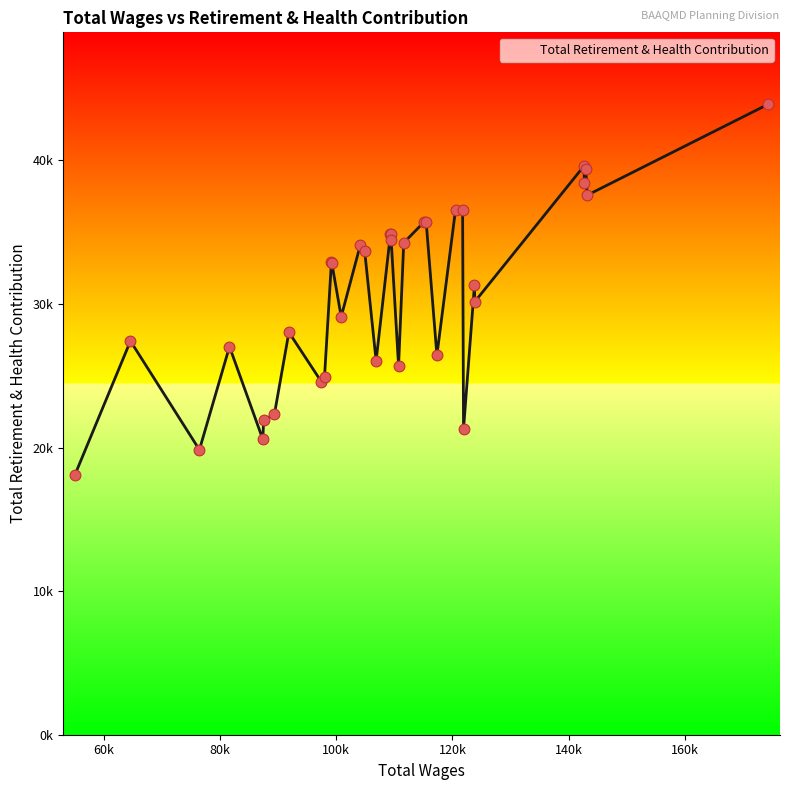

Is this an area chart (filled region under the line)?

Yes